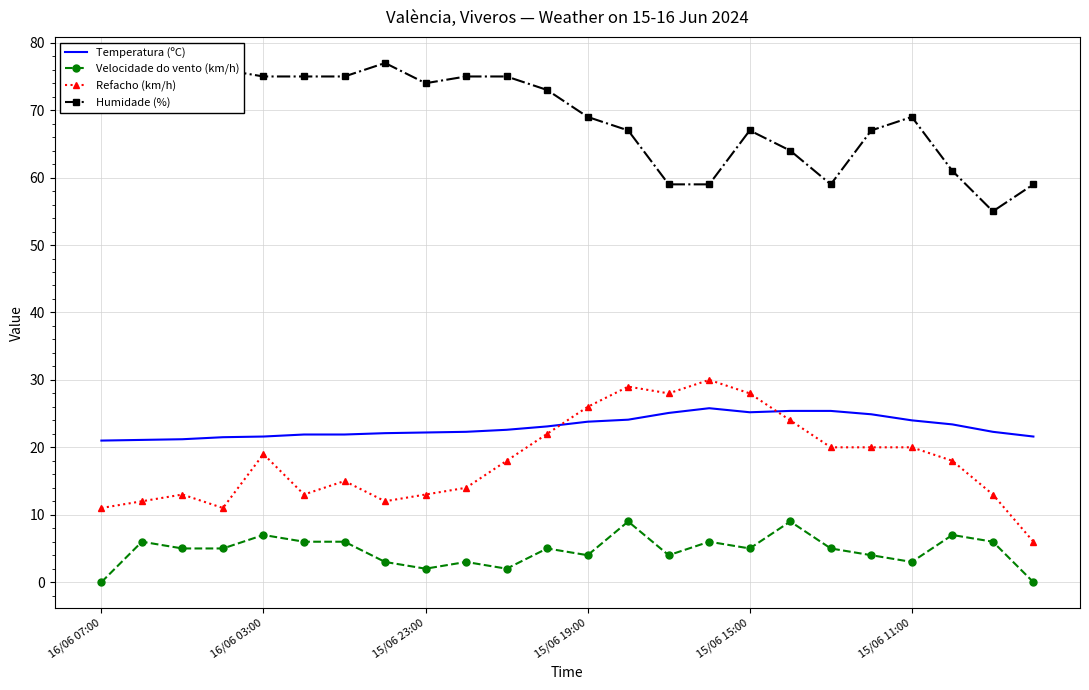

The value of Refacho (km/h) at 15/06 23:00 is 17.9. True or false?

False